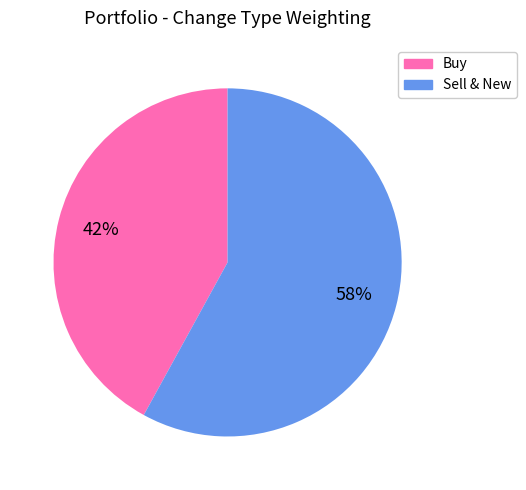

Is there any slice that represents more than half of the pie?

Yes